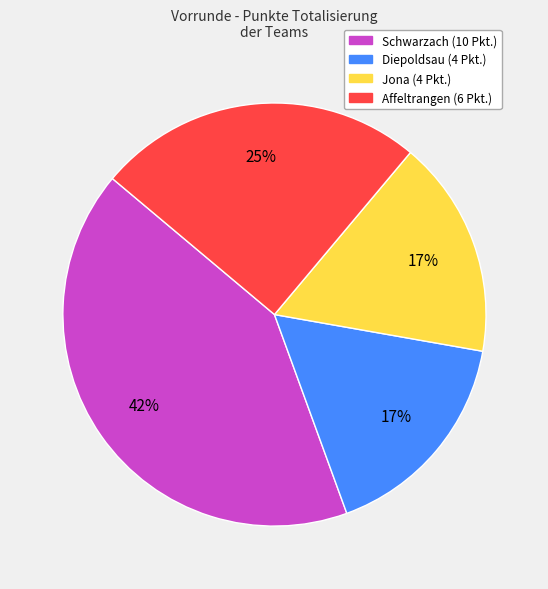

The Diepoldsau slice represents 6% of the pie. True or false?

False